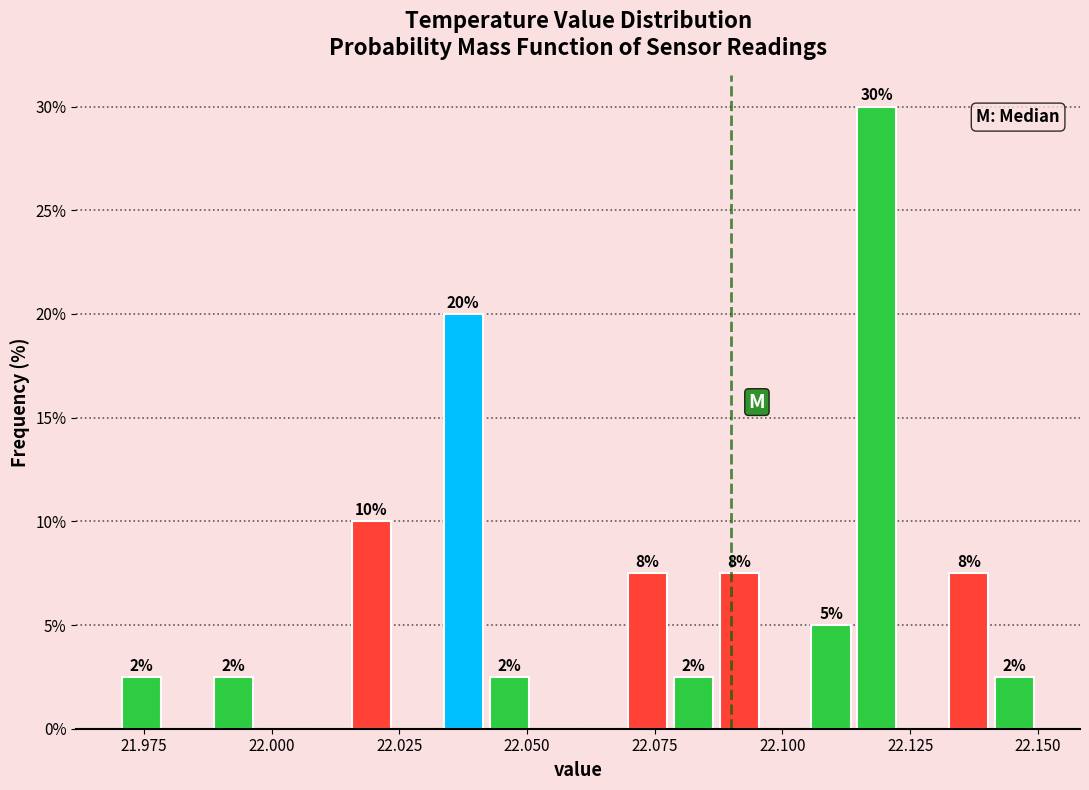

Read against the x-axis, roughly where is the centre of the tallest bar?

22.120